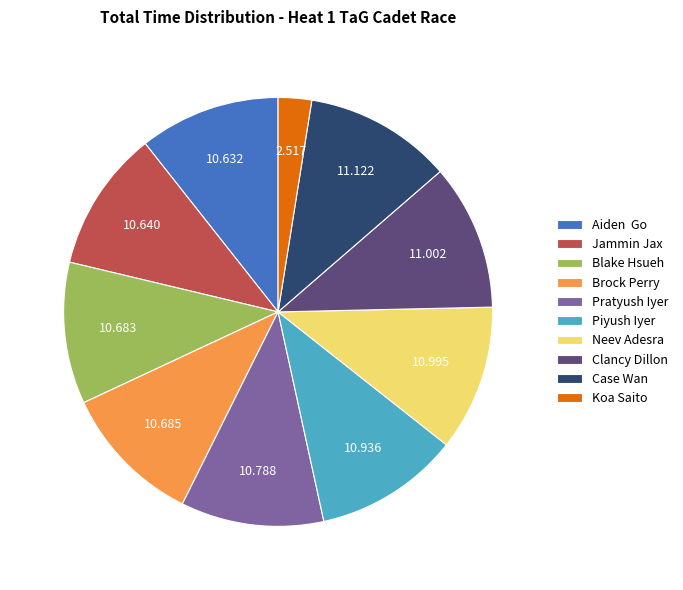

Combined, do Jammin Jax and Neev Adesra account for over 50%?

No